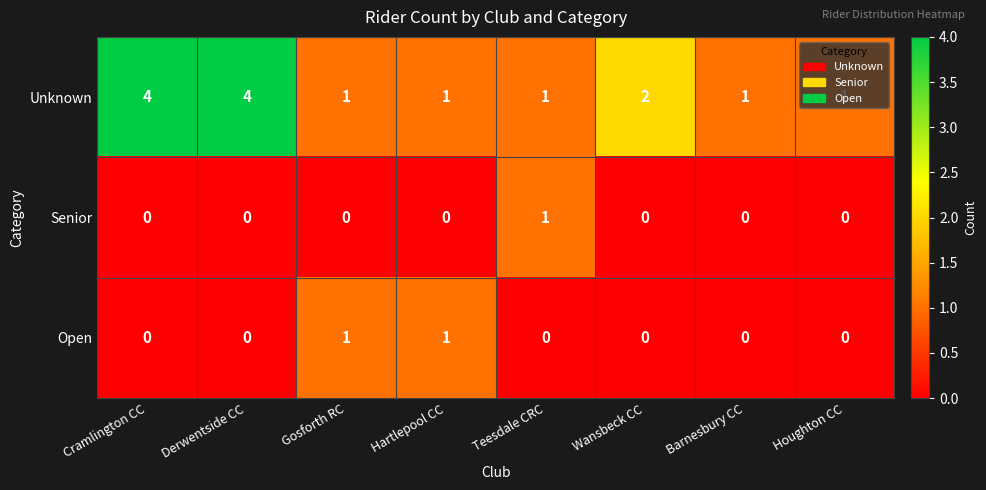

What is the approximate value of Unknown at Cramlington CC?

4